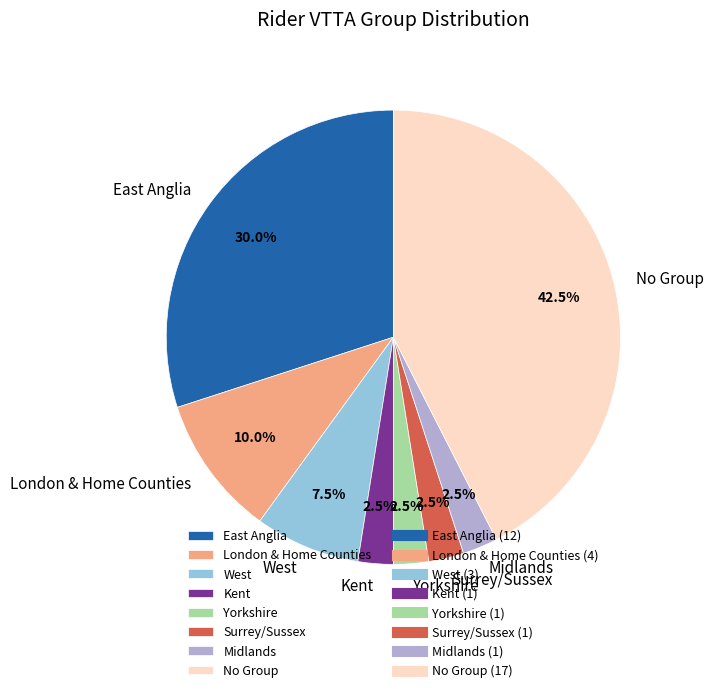

How many segments does this pie chart have?

8